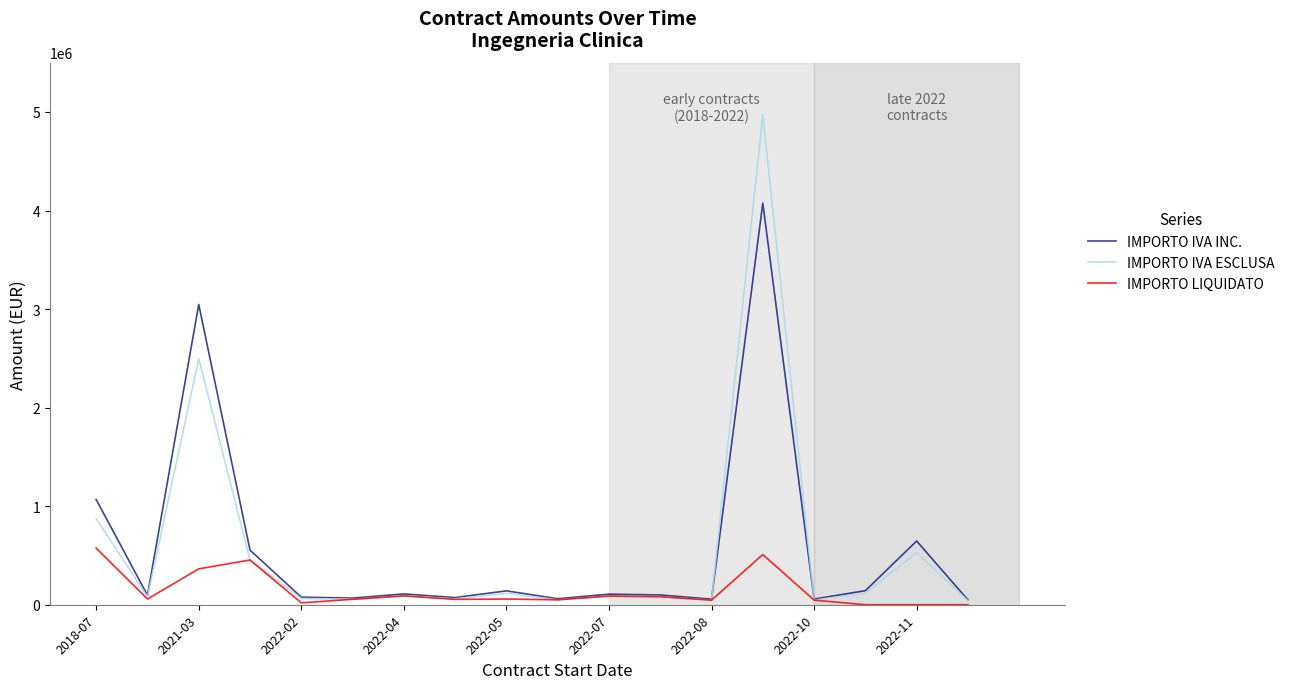

Which series has the widest spread of values?

IMPORTO IVA ESCLUSA